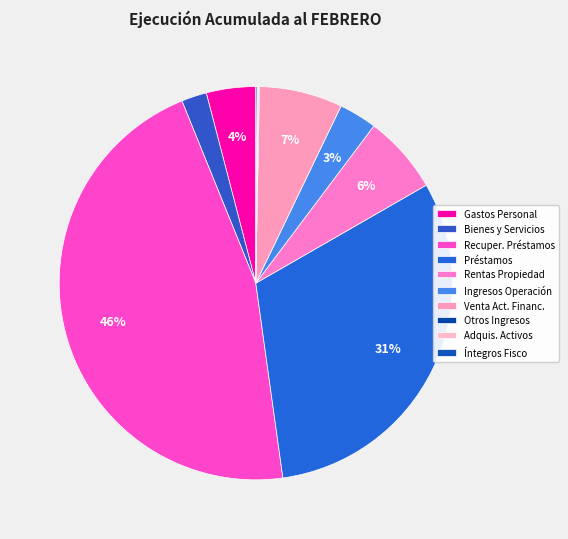

To the nearest percent, what is the average slice percentage?

10%